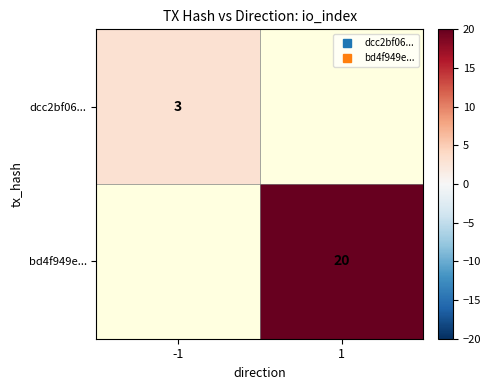

What is the difference between the maximum and minimum values in the bd4f949e... series?

20